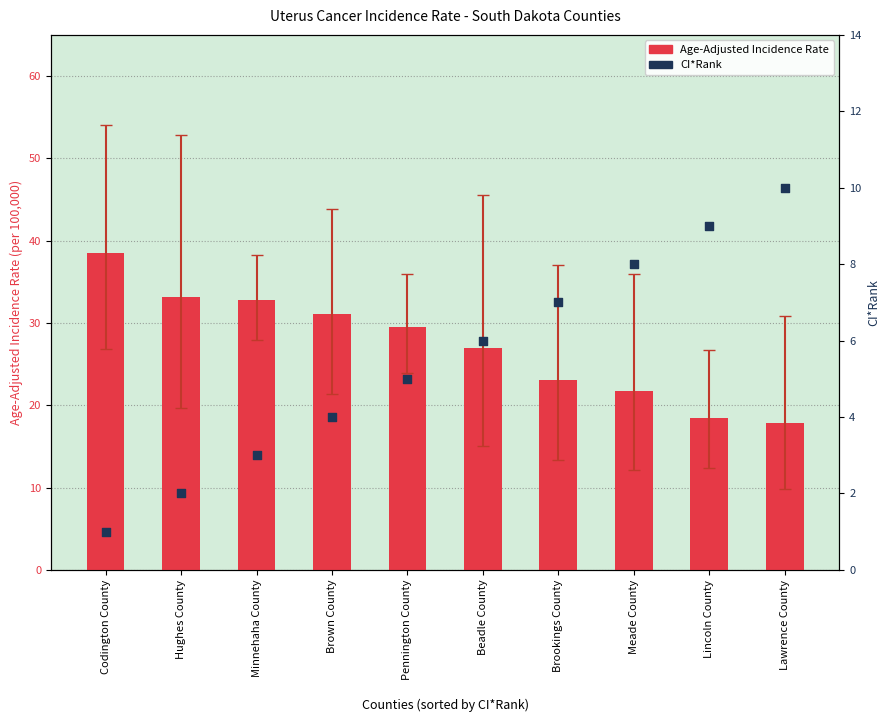

Which series reaches the maximum Y coordinate?

Age-Adjusted Incidence Rate